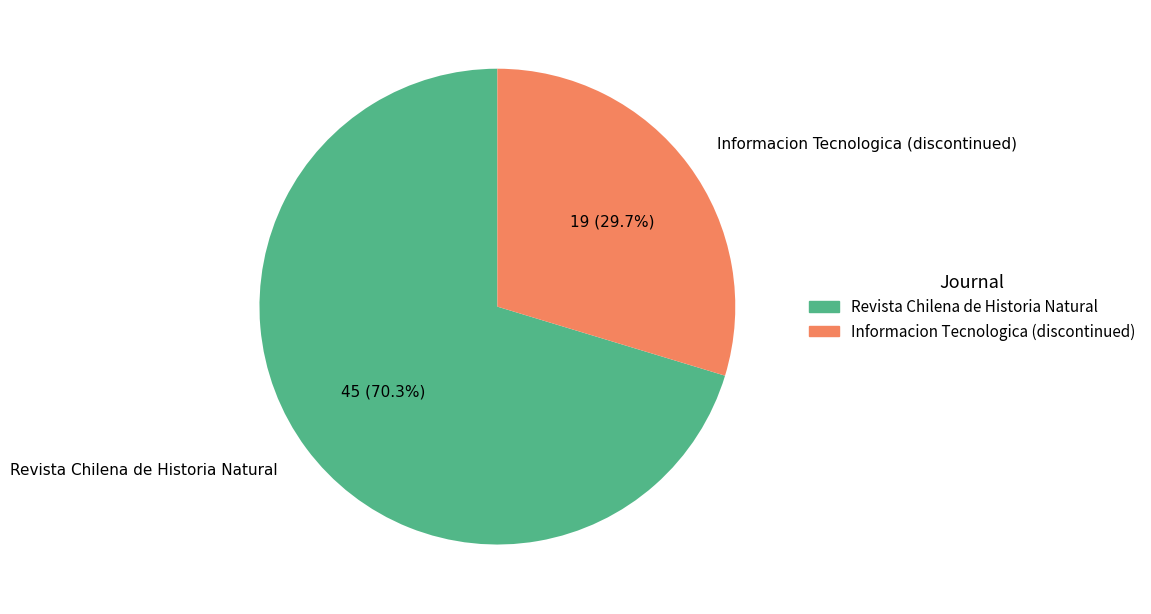

Does any single category account for the majority?

Yes